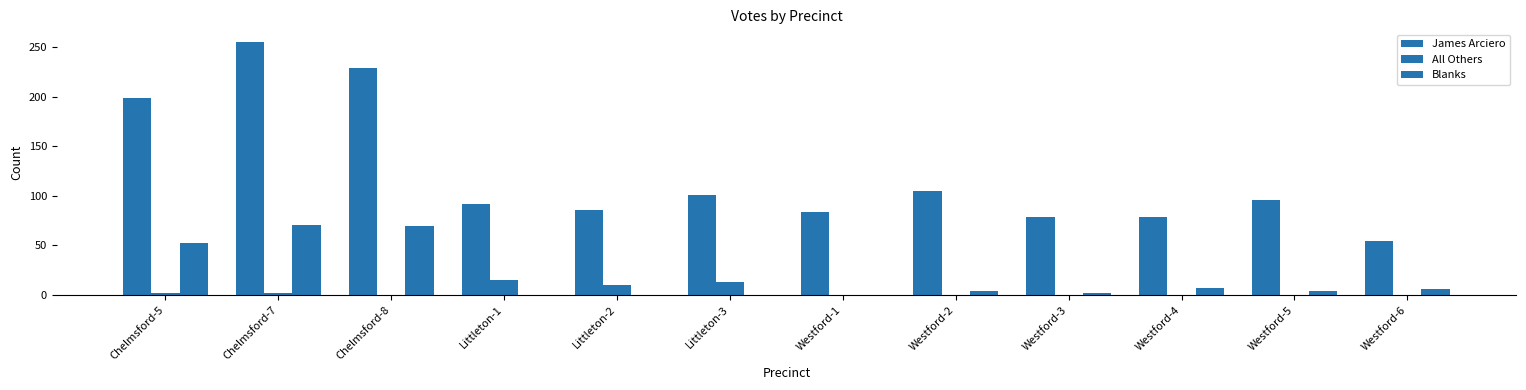

What is the total value across all series at Littleton-3?

114